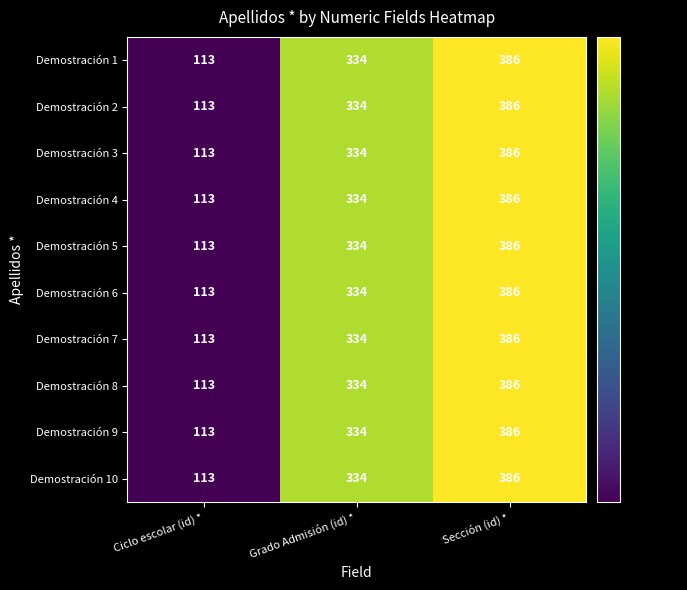

Rank the categories by Demostración 5 value from highest to lowest.

Sección (id) *, Grado Admisión (id) *, Ciclo escolar (id) *